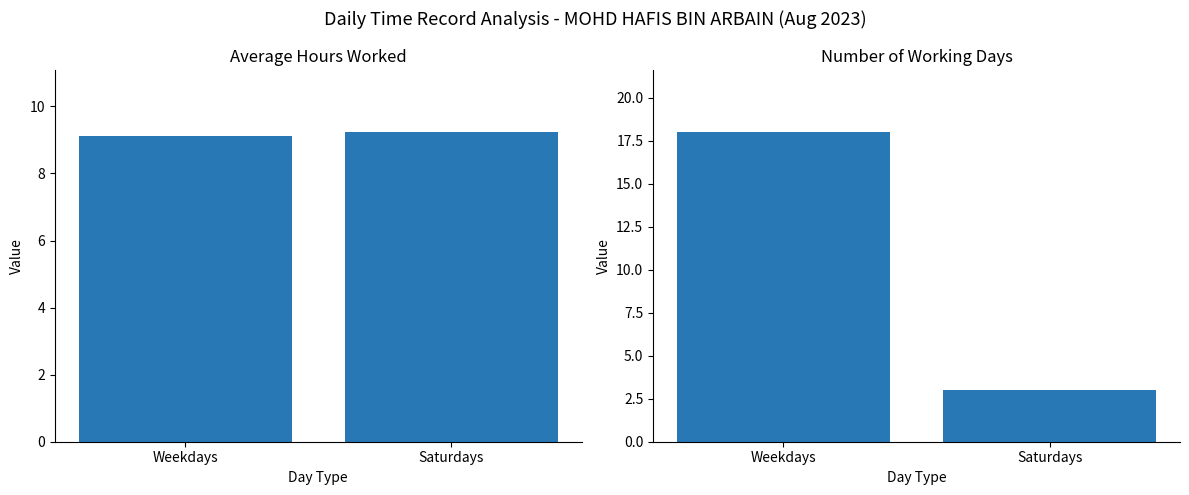

Is the value of Avg Low Hours at Weekdays greater than the value of Working Days Count at Saturdays?

Yes